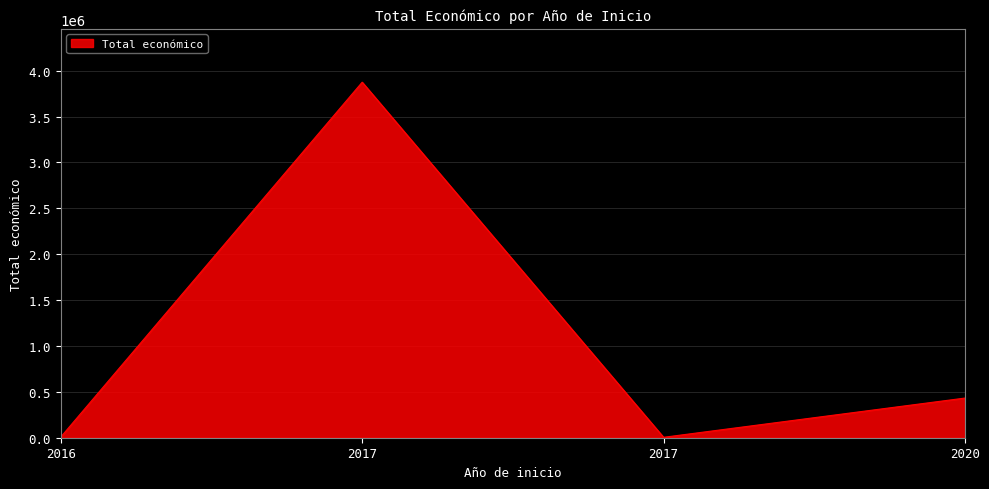

At which category does the data reach its first local peak?

2017